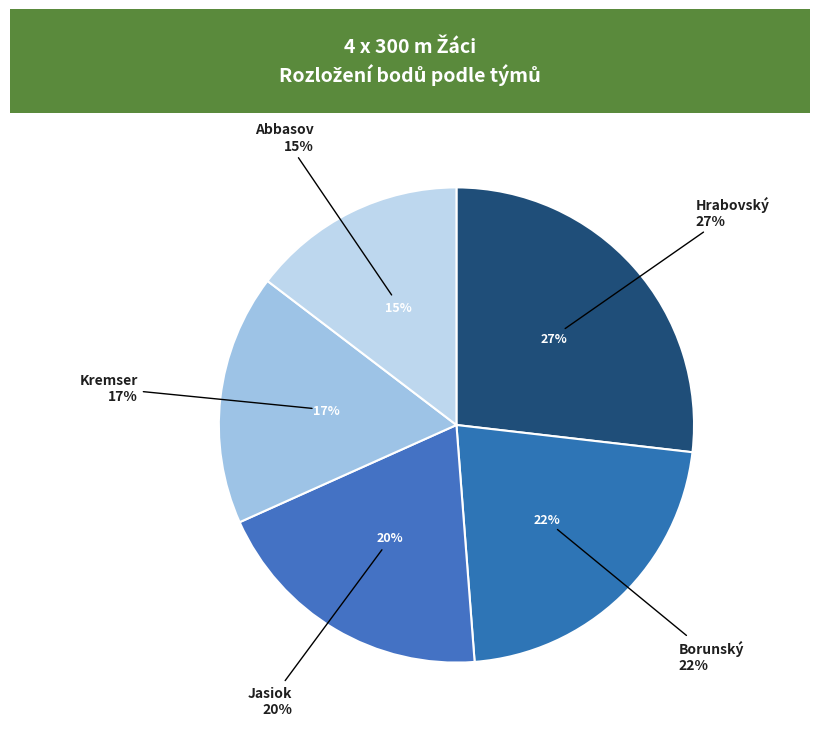

To the nearest percent, what is the difference between the Borunský, Kavan, Marvan, Urbánek and Jasiok, Kubesa, Kubík, Dvořák slice percentages?

2%